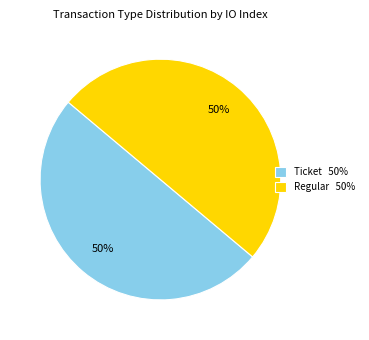

Approximately how many times larger is the value at Regular 50% compared to Ticket 50%?

1.0